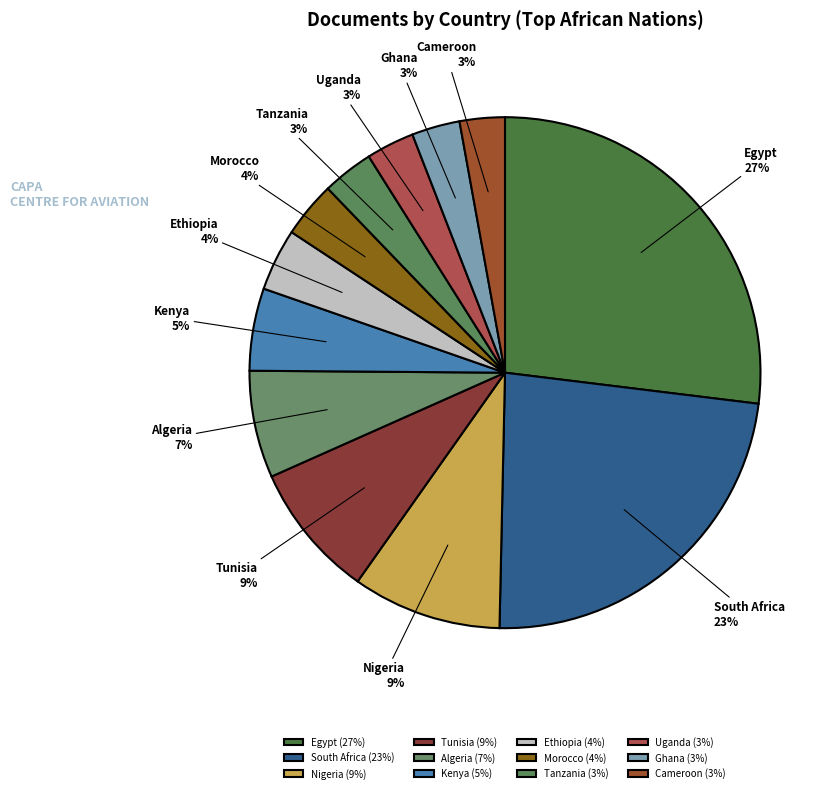

What is the largest slice in the pie chart?

Egypt